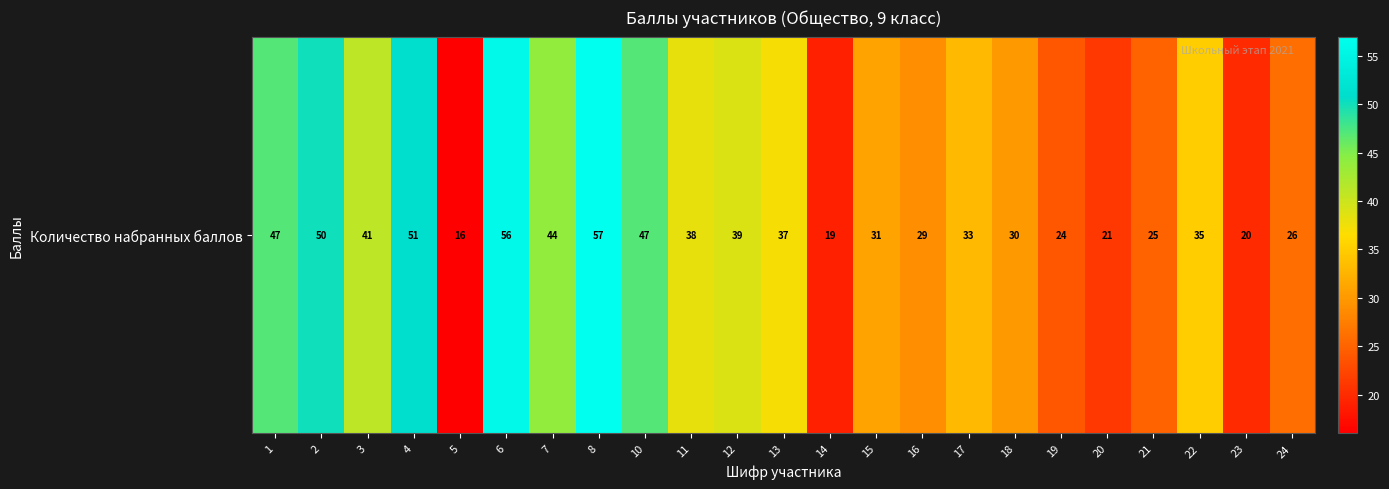

What is the change in value from 14 to 16?

+10